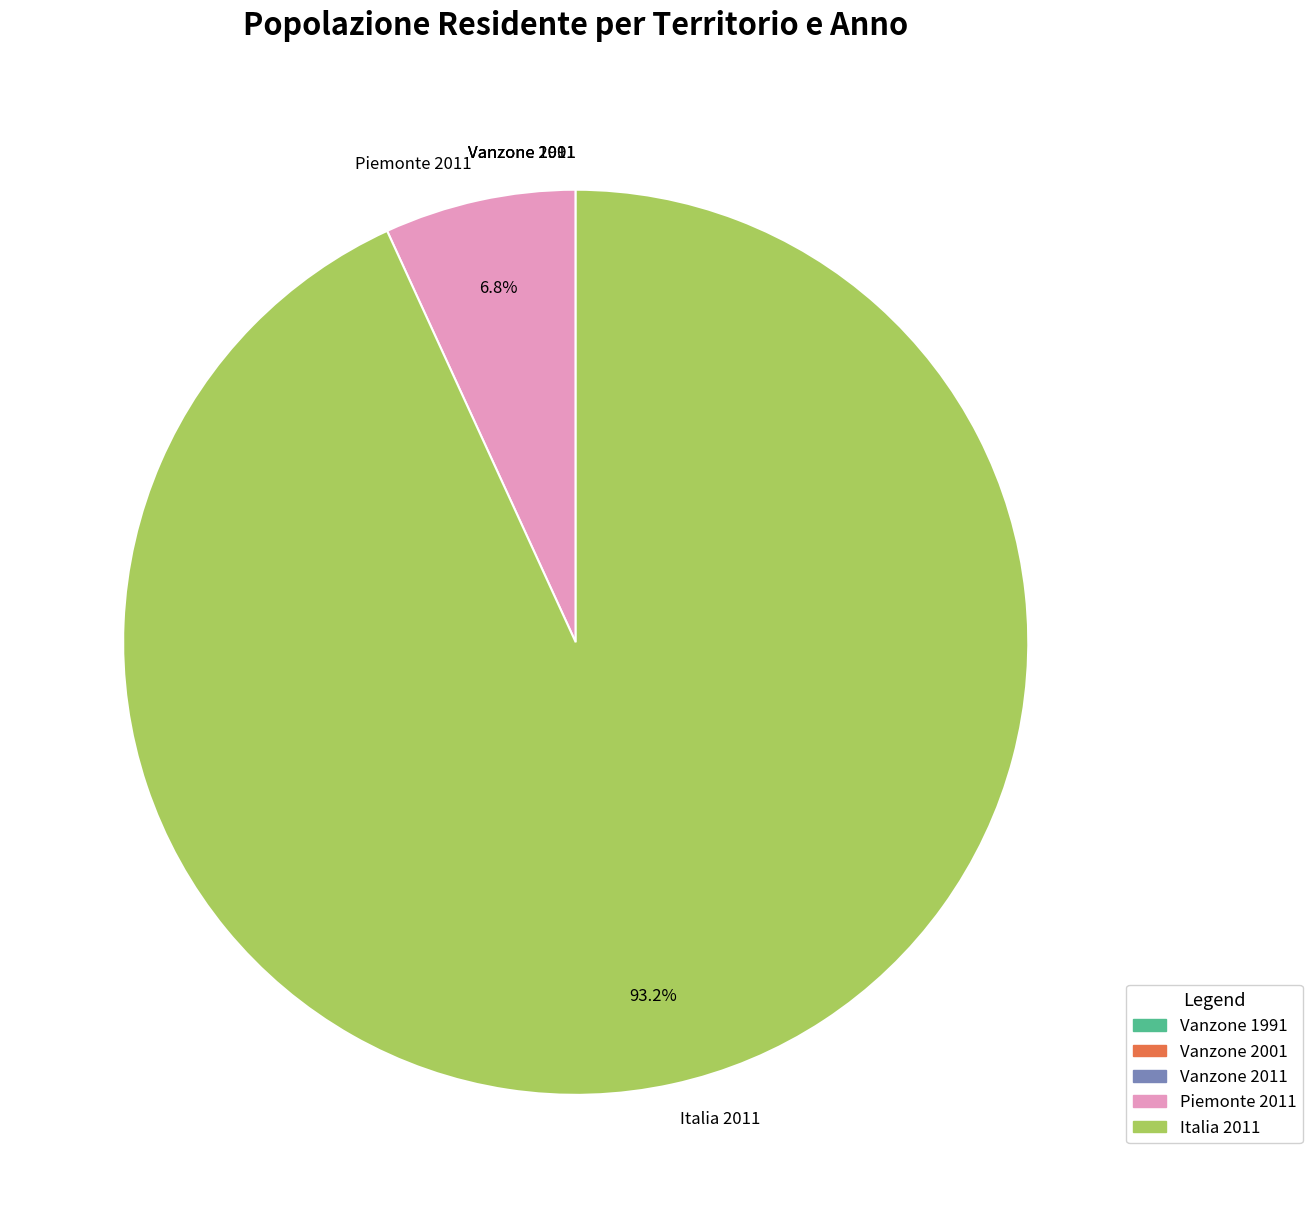

What is the majority slice?

Italia 2011